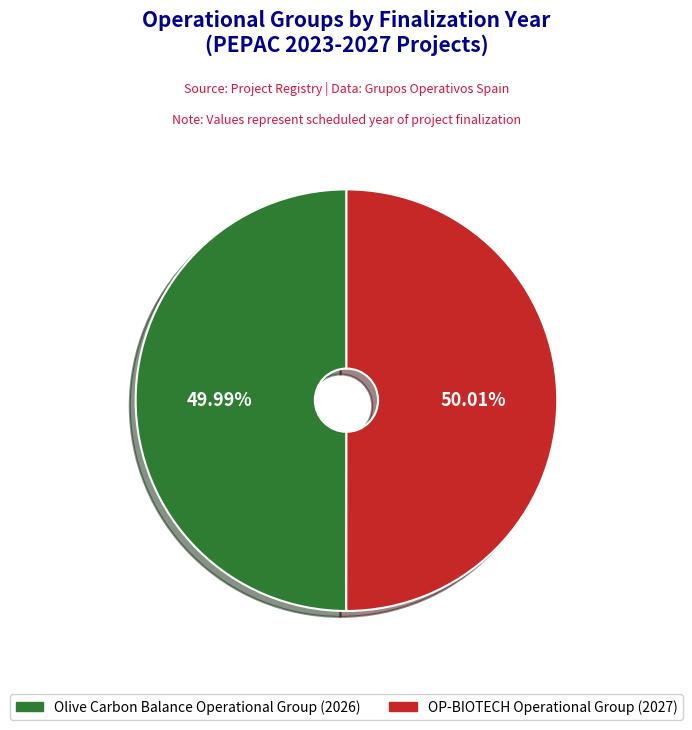

Does any single category account for the majority?

Yes